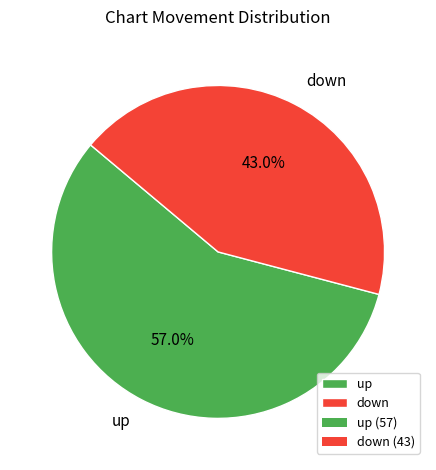

Rank the categories by value from lowest to highest.

down, up